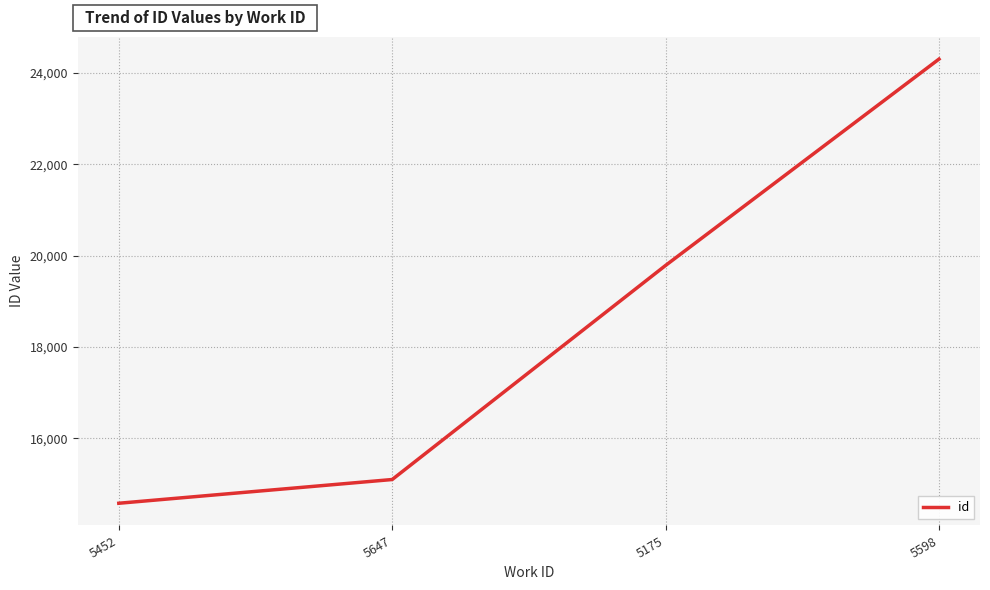

List the labels in order of value, smallest first.

5452, 5647, 5175, 5598